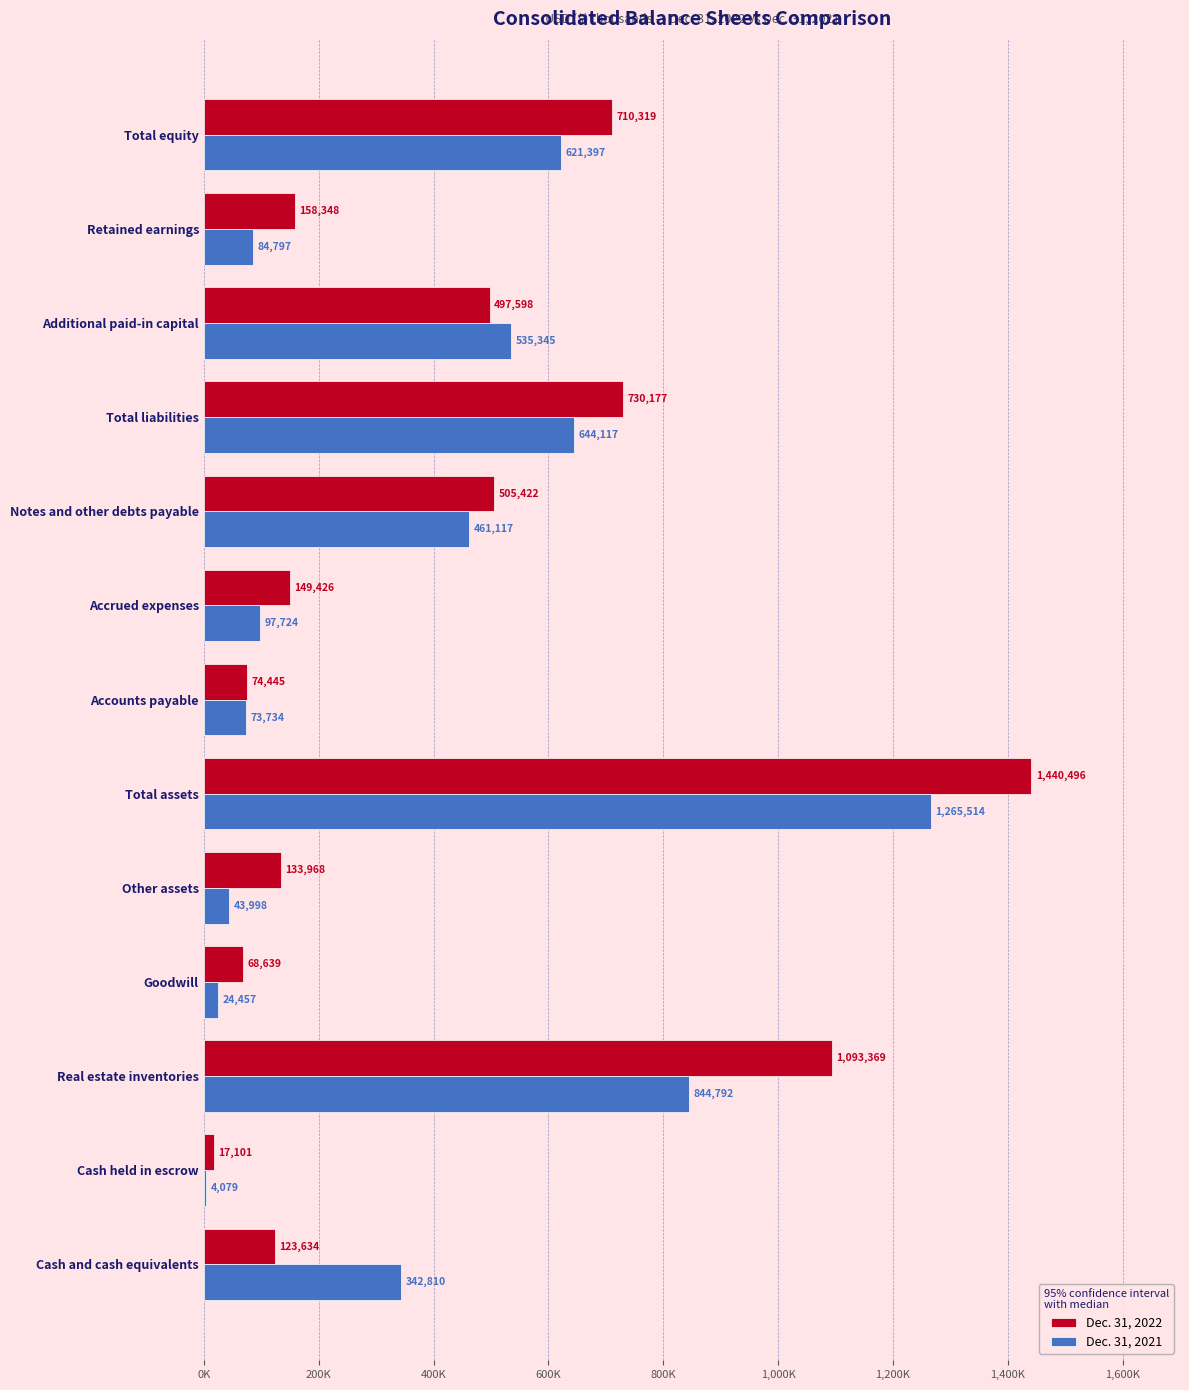

What are all the series names shown in the legend?

Dec. 31, 2022, Dec. 31, 2021